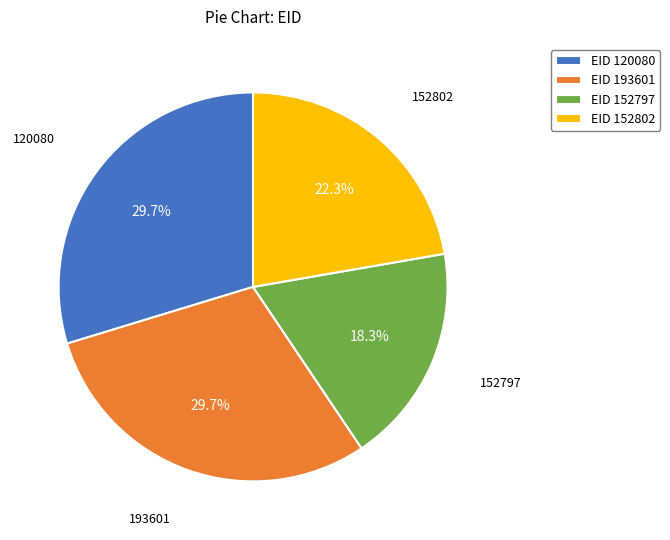

What percentage do EID 152802 and EID 120080 together represent?

52.0%